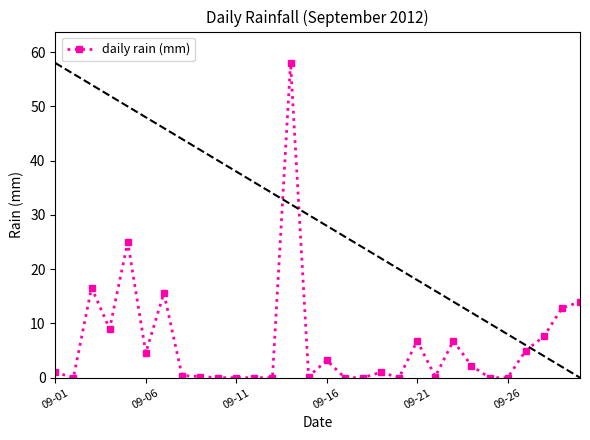

What is the greatest value displayed?

58.0